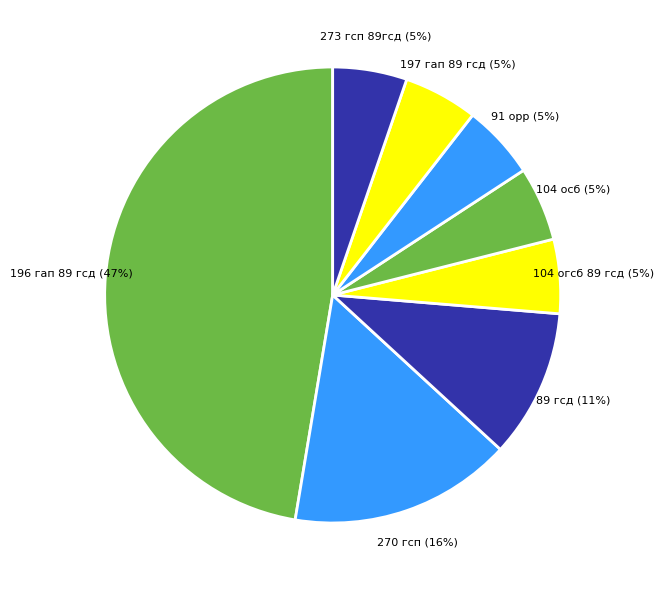

Which category has the biggest portion of the pie?

196 гап 89 гсд